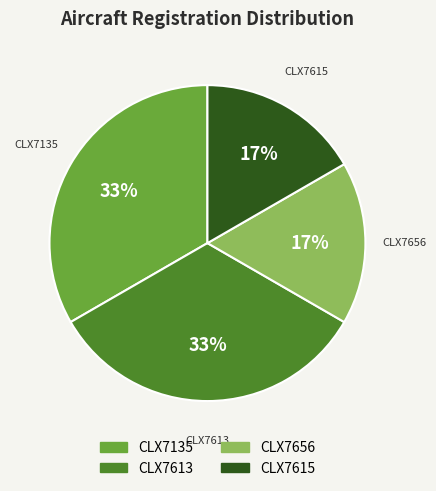

Does CLX7656 represent more than half of the total?

No